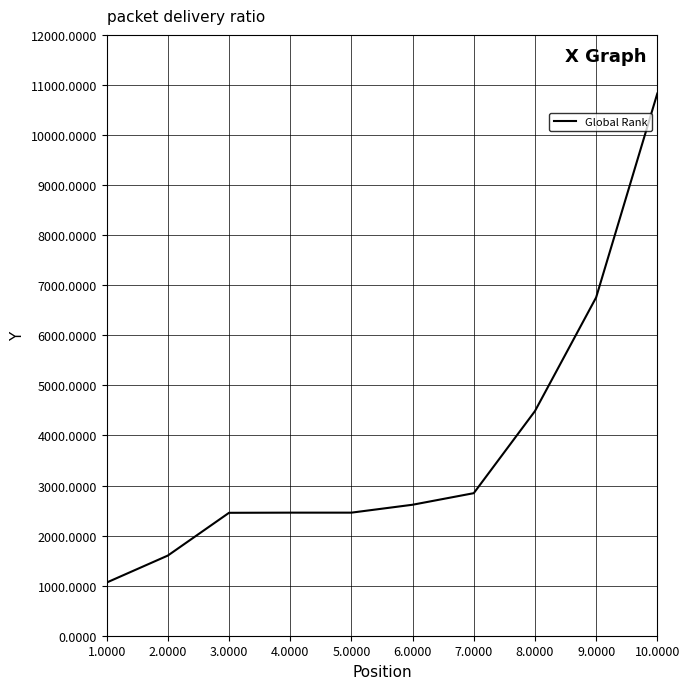

True or false: the data shows 7810 at 7.0000.

False